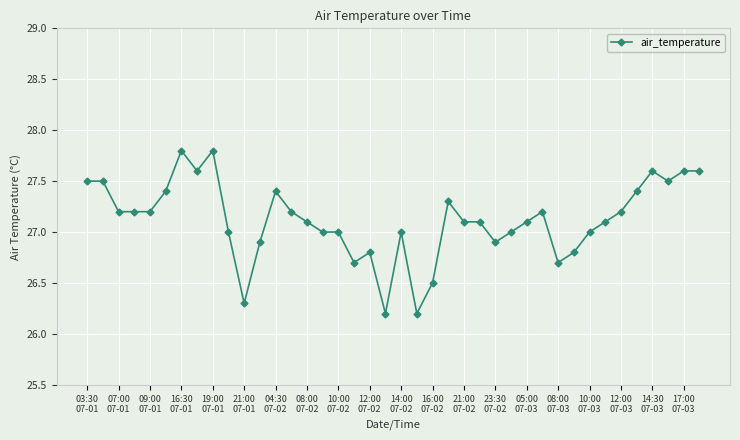

What is the value of the 1st point from the left?

27.5